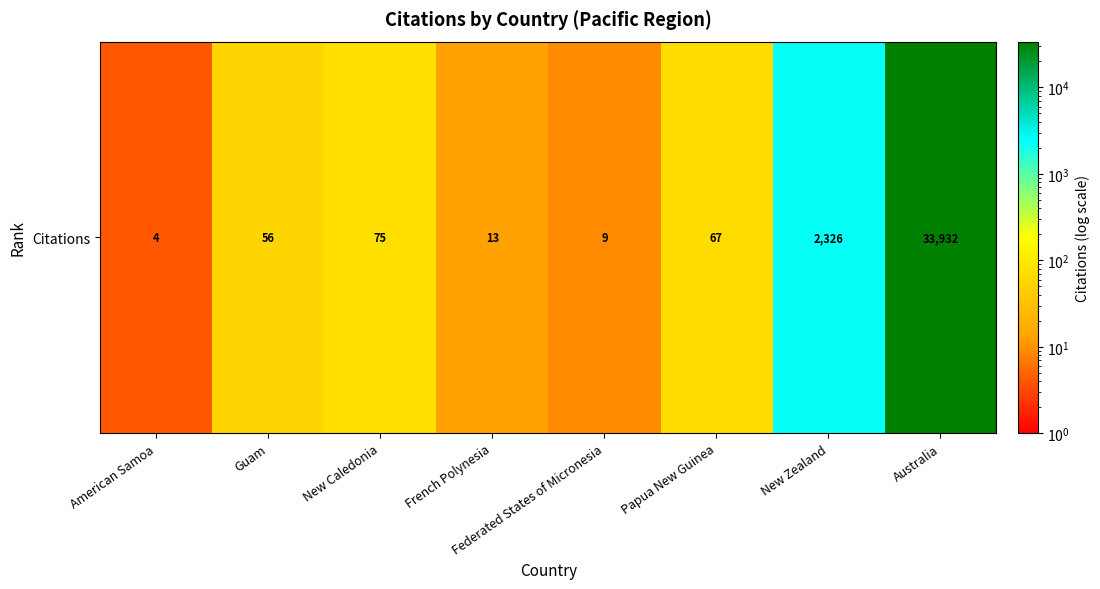

Which category has the highest value across all series?

Australia